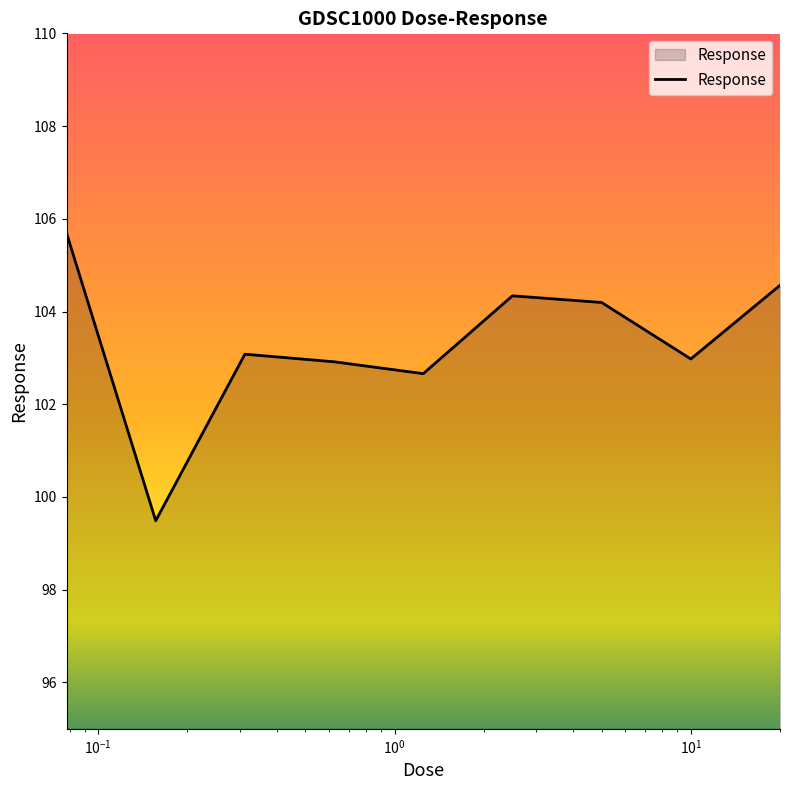

What is the difference between the maximum and minimum values?

6.2